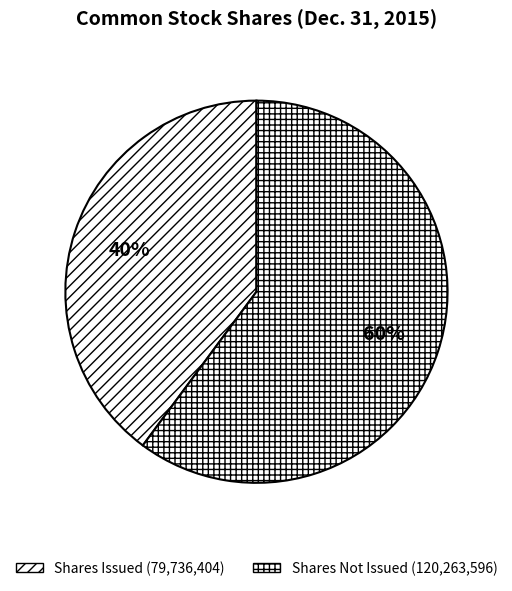

Count the number of slices in the pie.

2